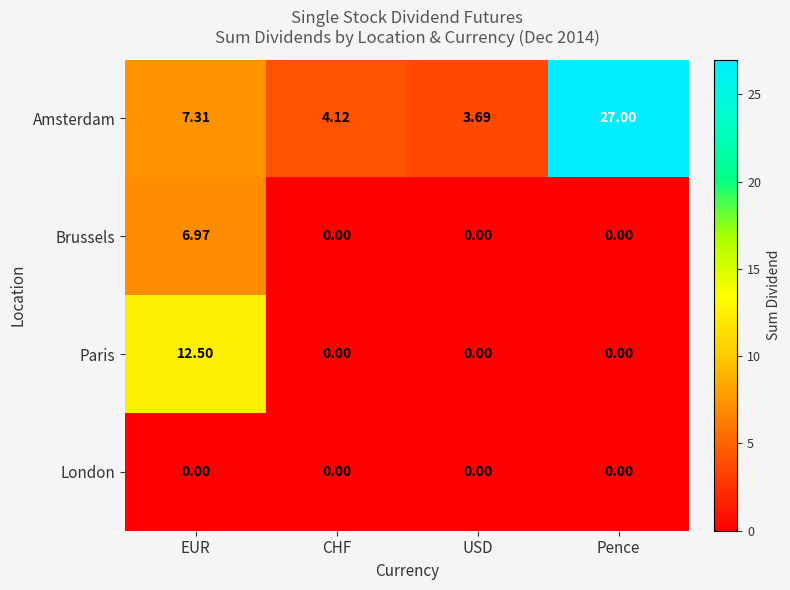

At which label does Paris reach its peak?

EUR